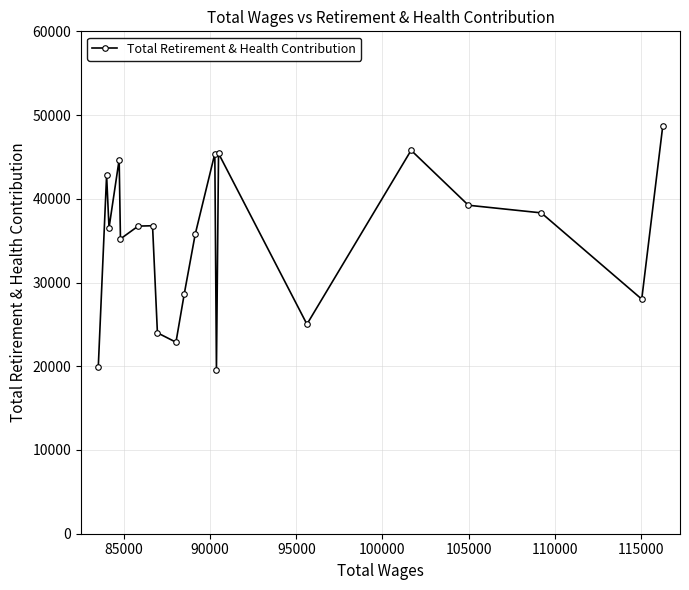

How many data points does each series have?

20